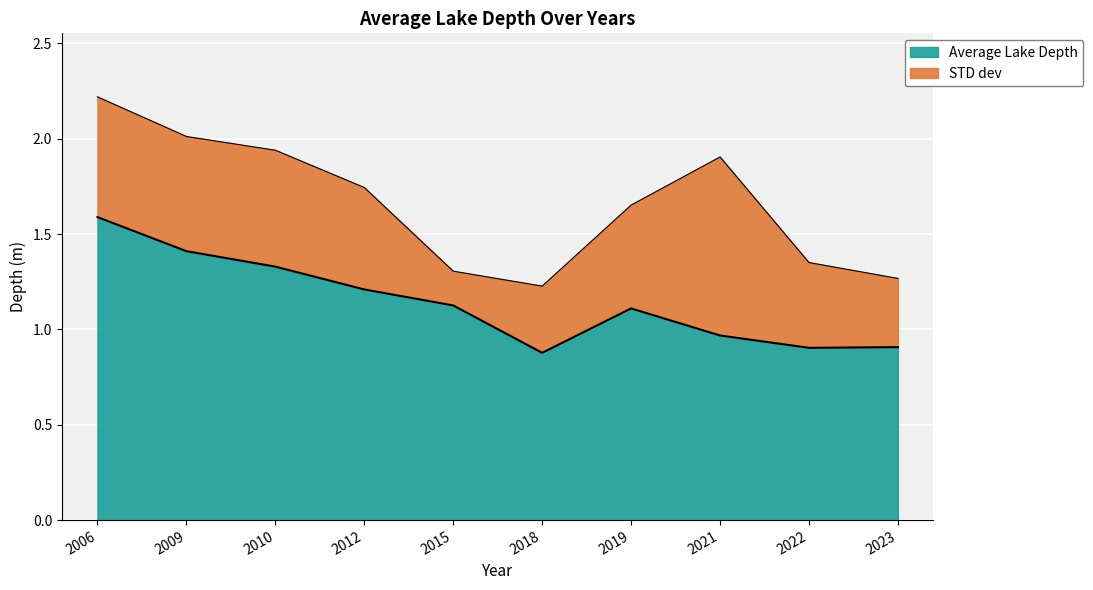

What is the approximate value at 2023?

0.9